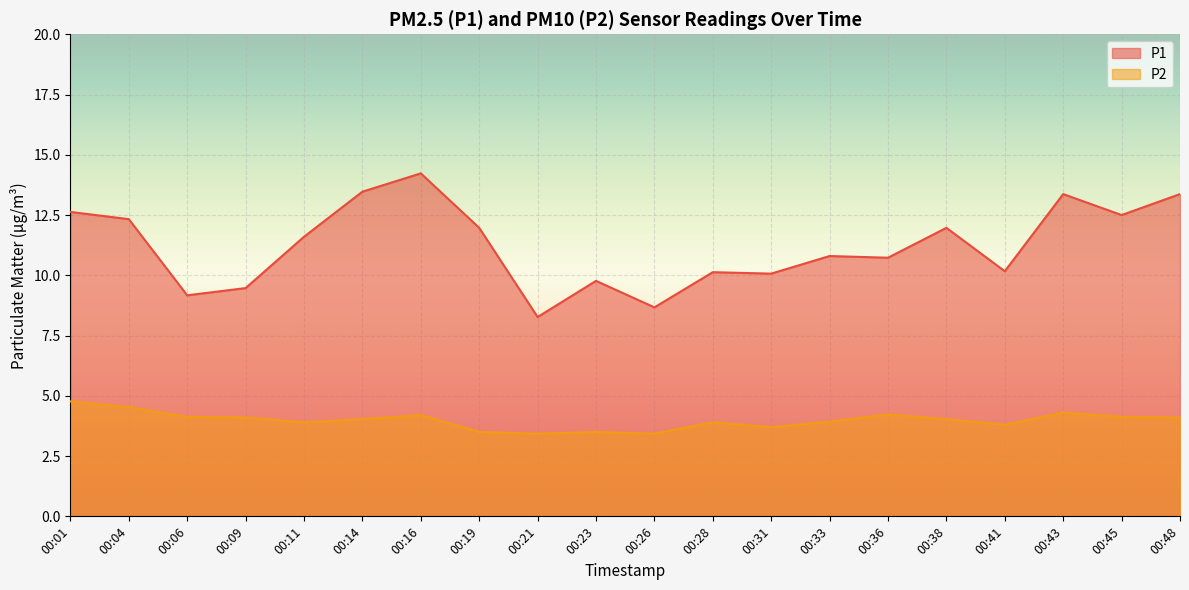

Which series has the widest spread of values?

P1